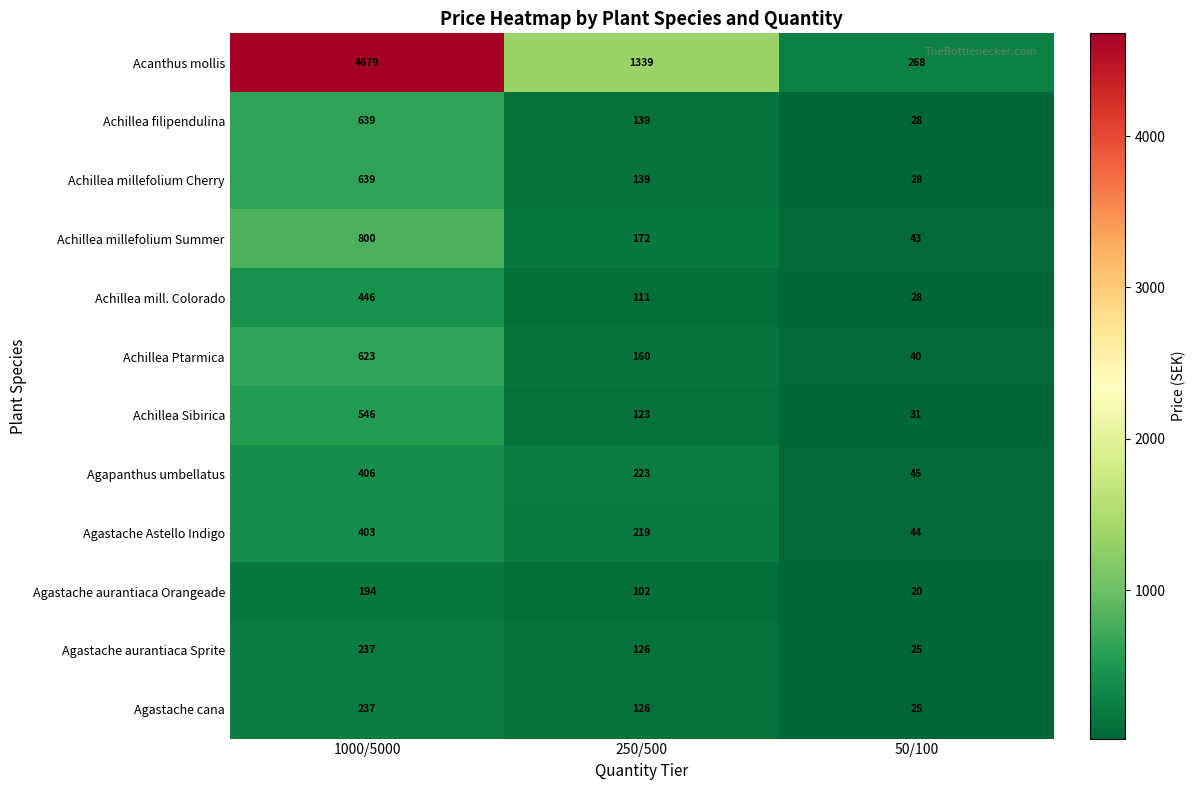

The Agapanthus umbellatus series shows 76.3 at 50/100. True or false?

False